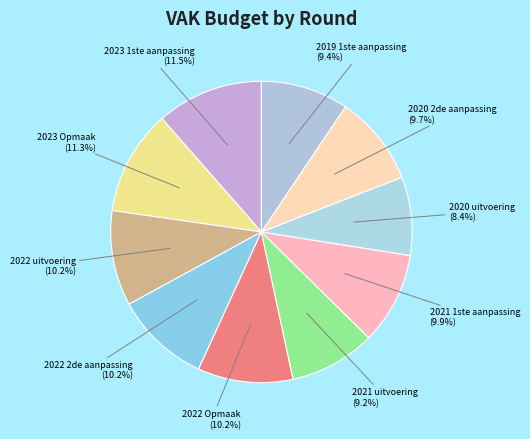

Is 2020 2de aanpassing the majority of the pie?

No